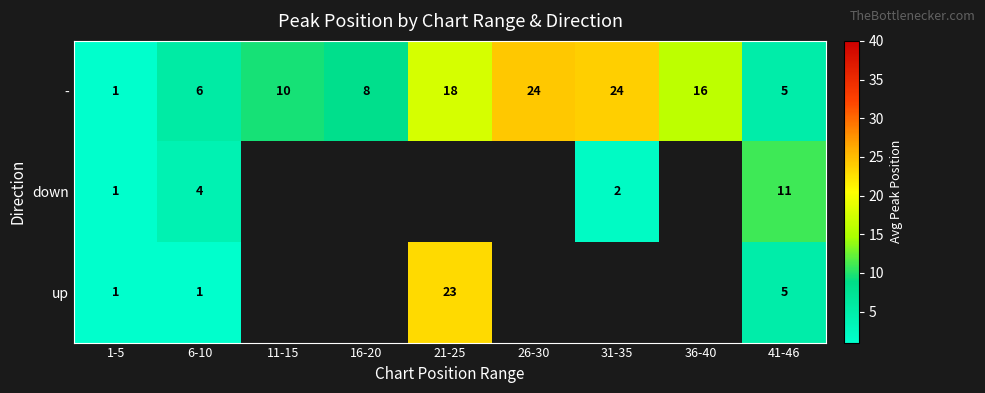

Between 1-5 and 6-10, which series saw the biggest shift?

-